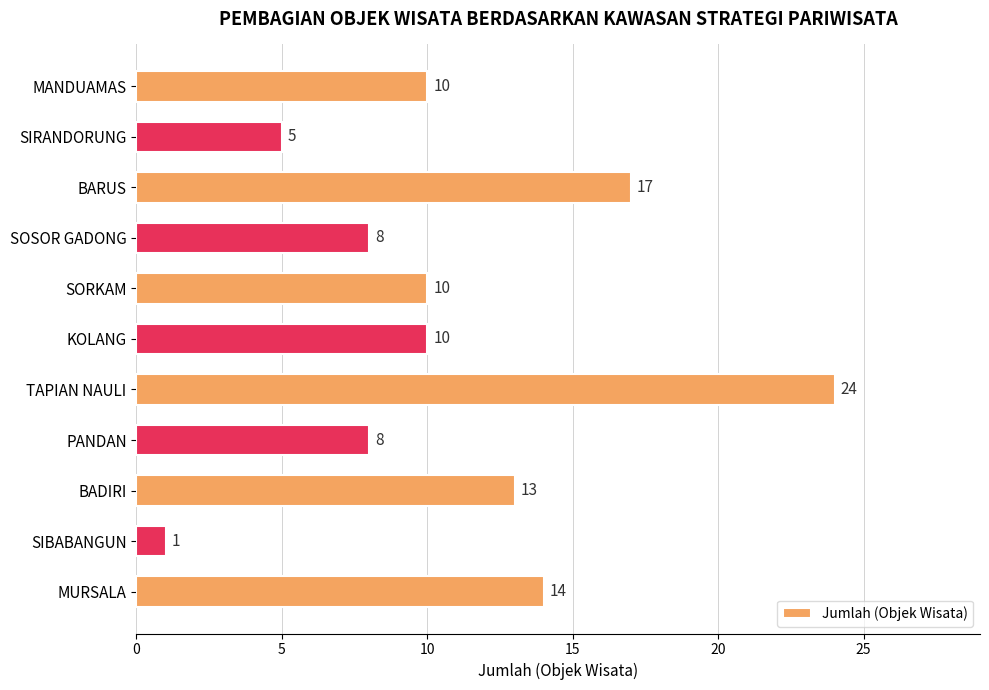

What is the change in value from BARUS to TAPIAN NAULI?

+7